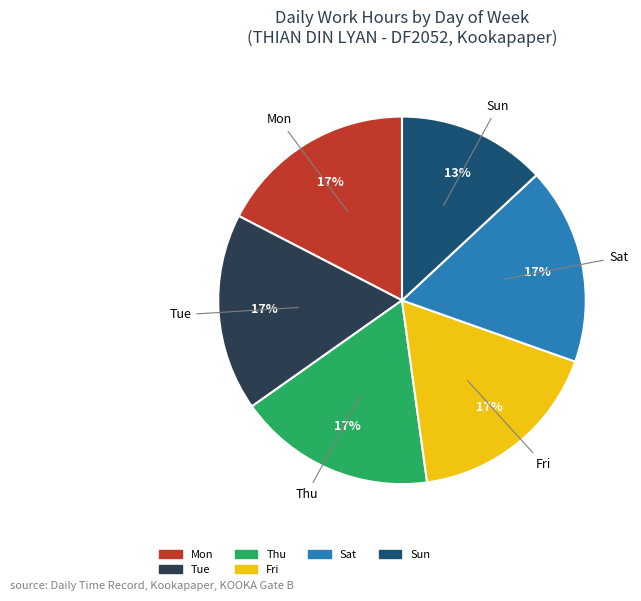

To the nearest percent, what is the average slice percentage?

17%